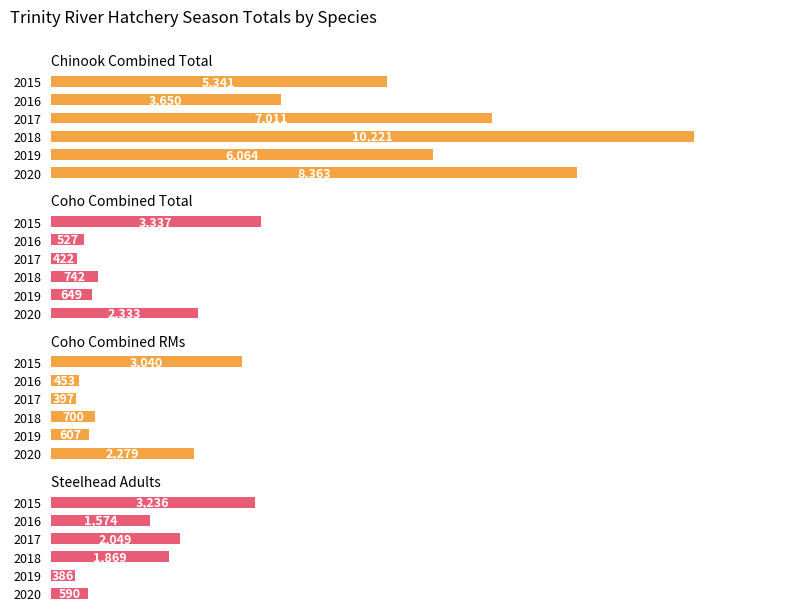

How many series are shown in this chart?

4